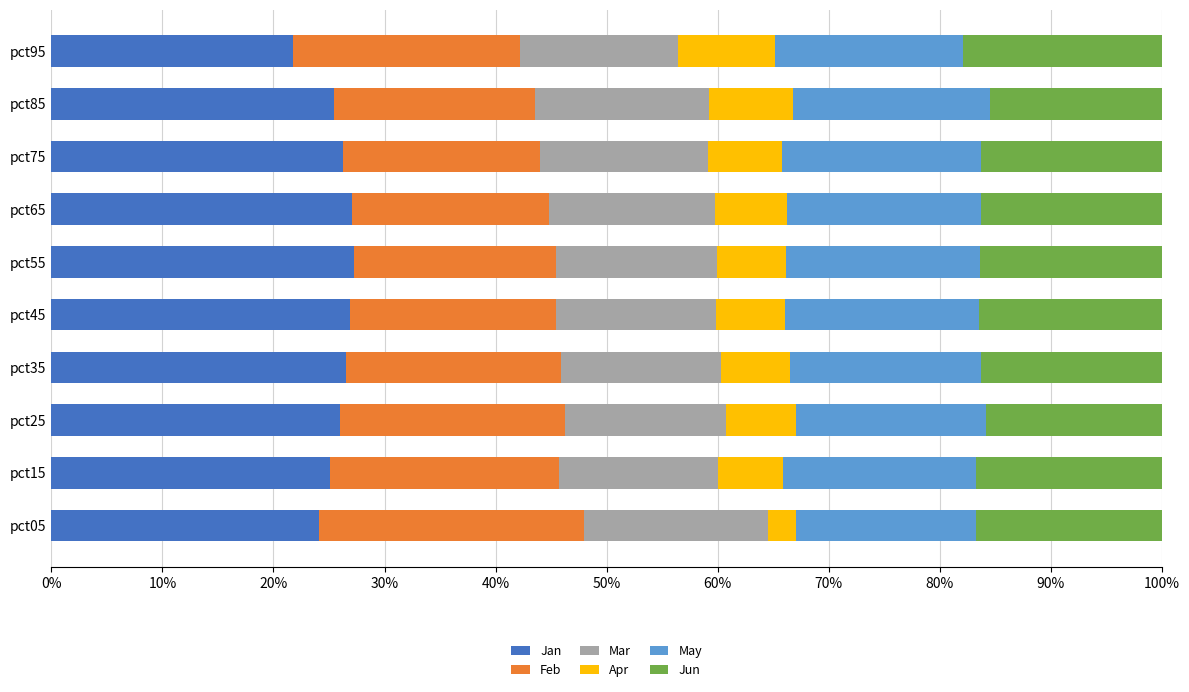

What position from the right is 20%?

8